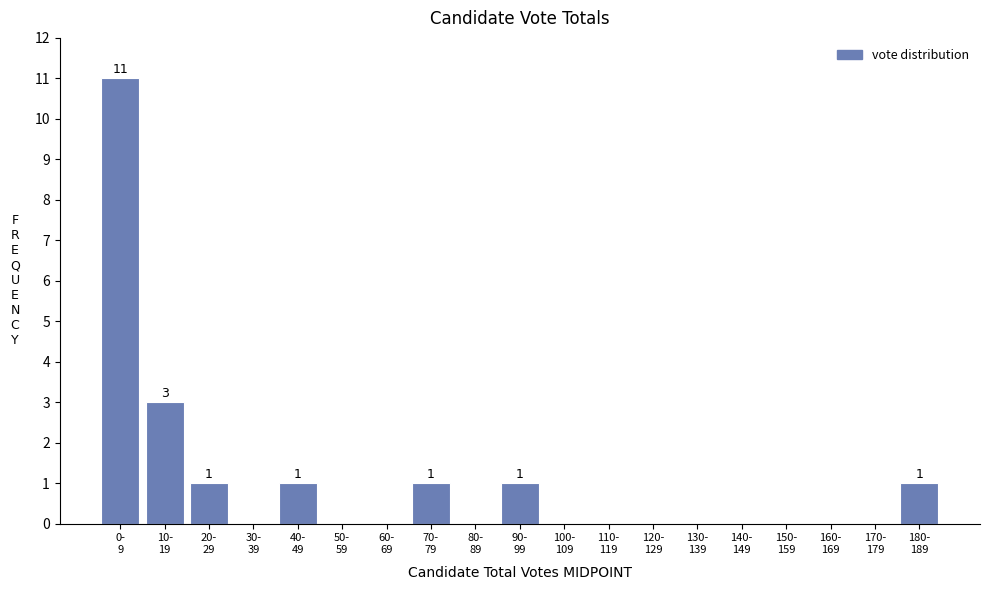

What is the sum of all values?

19